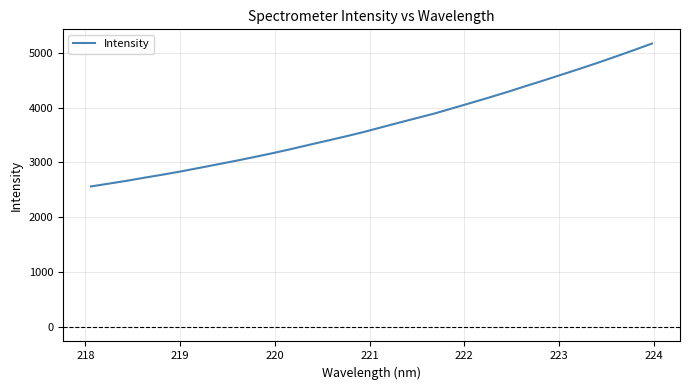

Reading right to left, list all the values displayed in this chart.

5164.6	5044.4	4927.8	4814.3	4704.1	4598.0	4491.5	4388.1	4282.6	4182.5	4084.9	3989.1	3892.9	3807.9	3723.0	3635.9	3548.8	3469.3	3392.7	3317.0	3239.7	3166.7	3097.3	3030.1	2965.9	2901.9	2838.6	2780.1	2725.4	2667.4	2615.2	2563.2